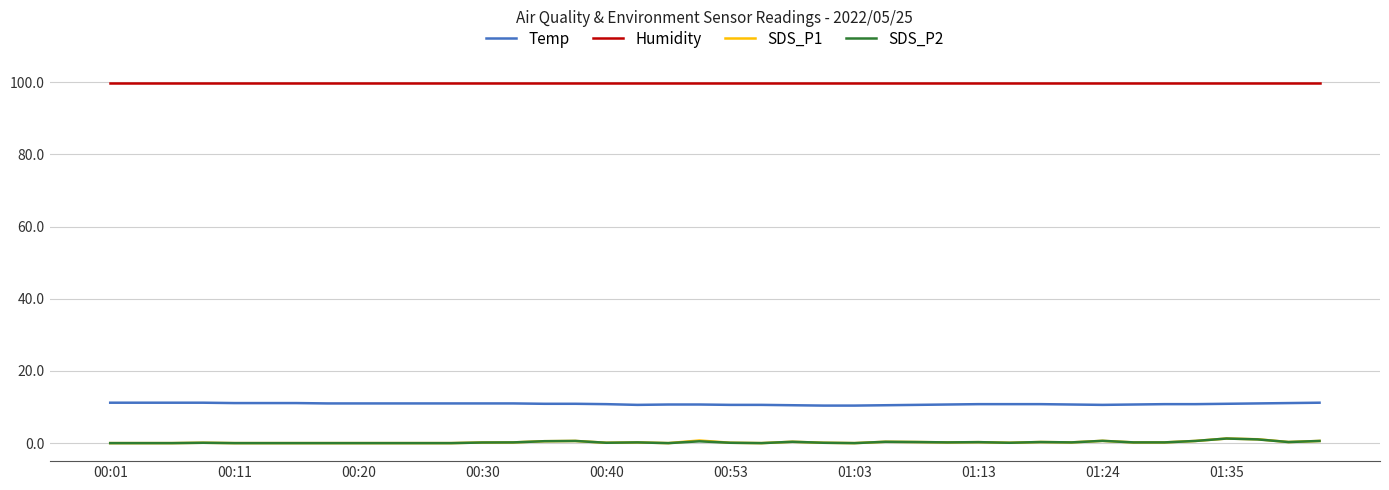

What is the greatest value displayed?

99.9